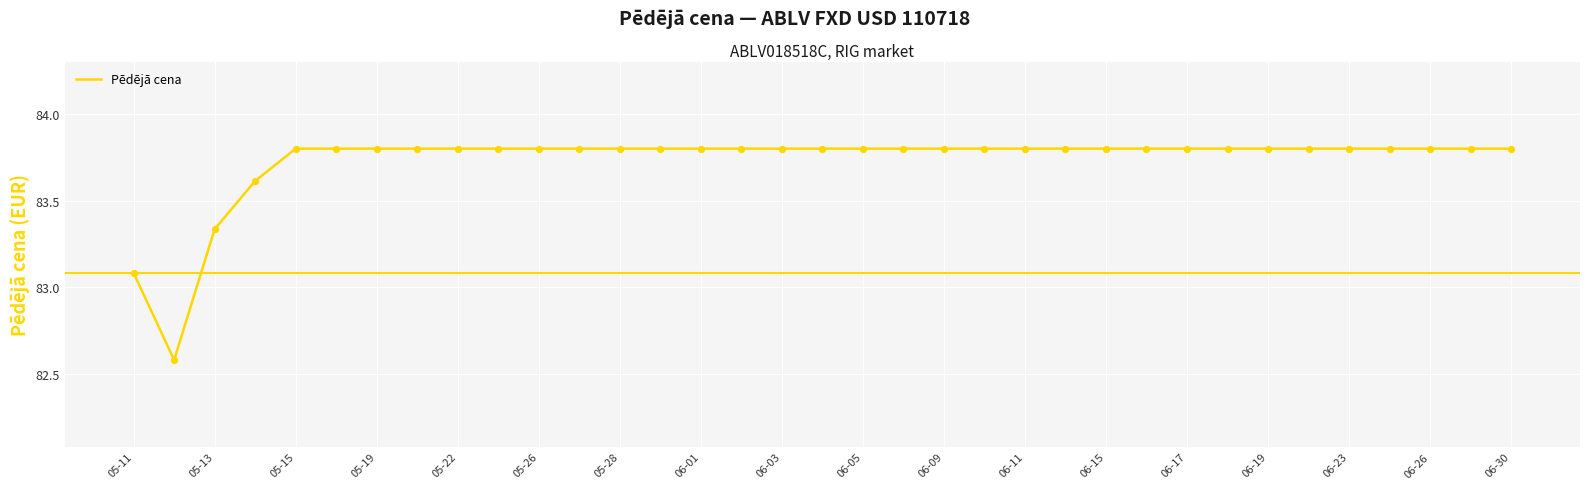

What is the maximum value shown in the chart?

83.8